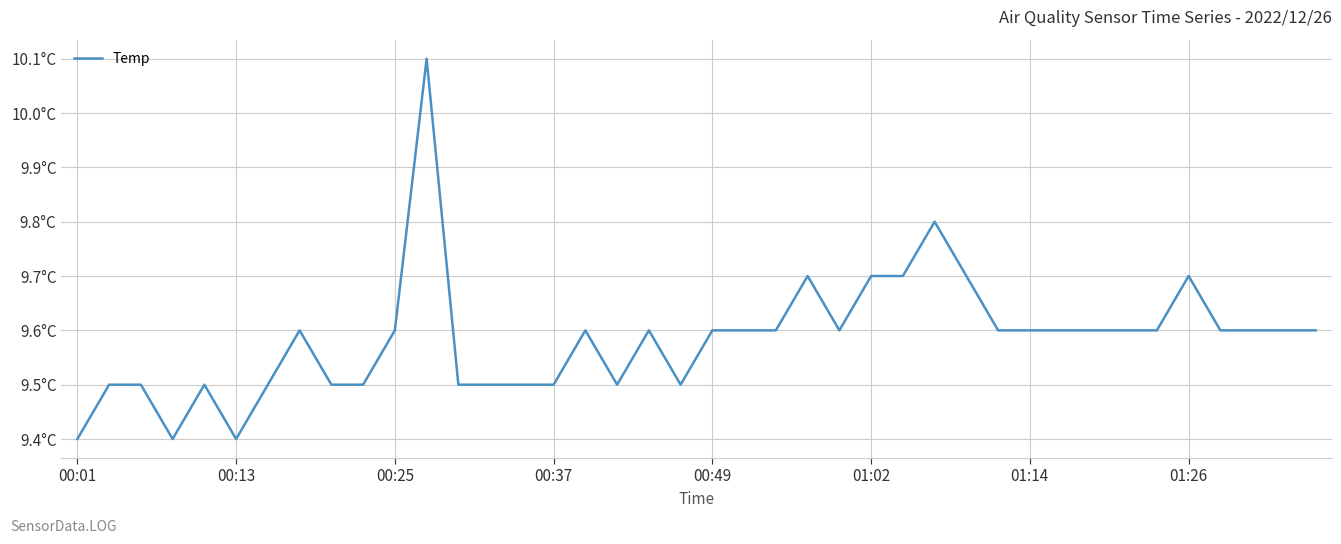

What is the difference between the maximum and minimum values?

0.7